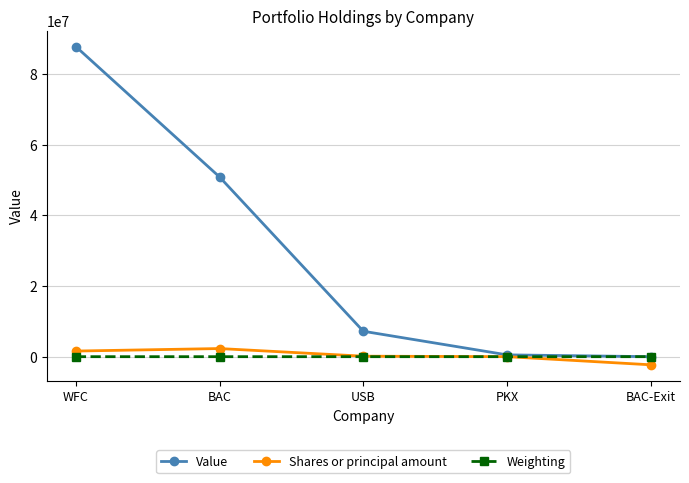

At which label is Value closest to 43862000?

BAC